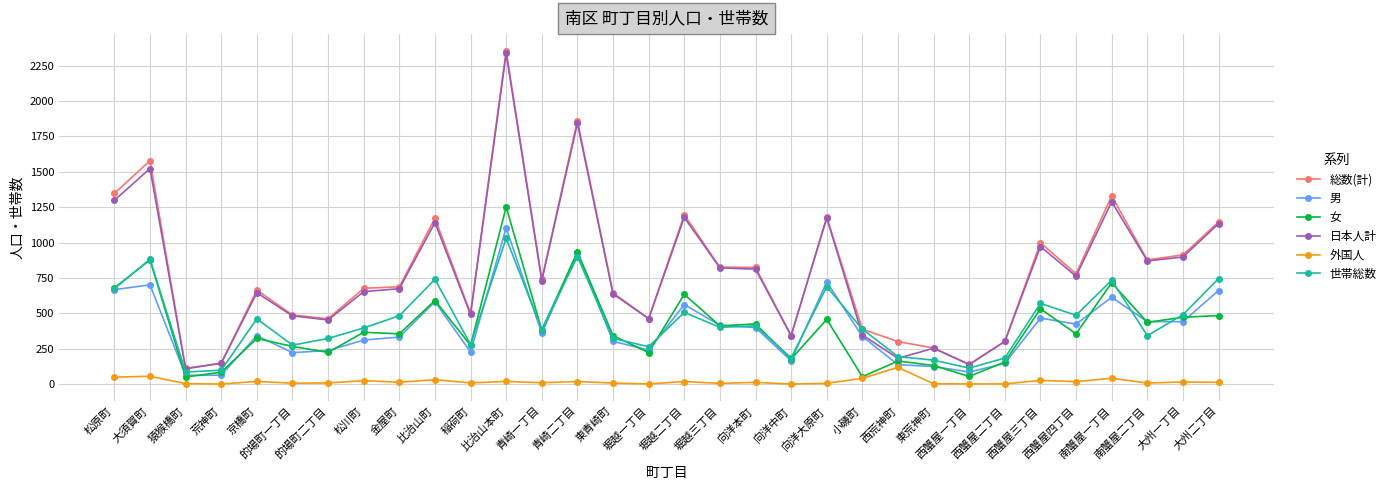

True or false: 世帯総数 and 外国人 intersect in this chart.

False